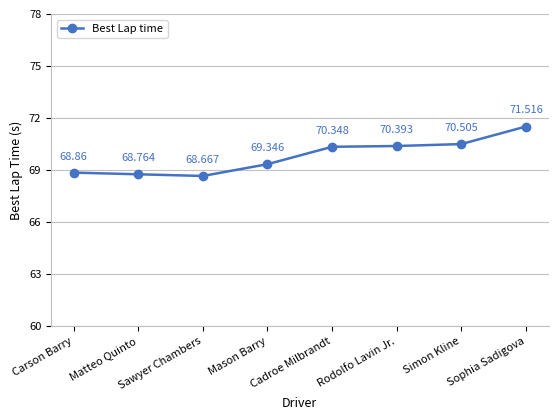

How many lines are shown in the chart?

1